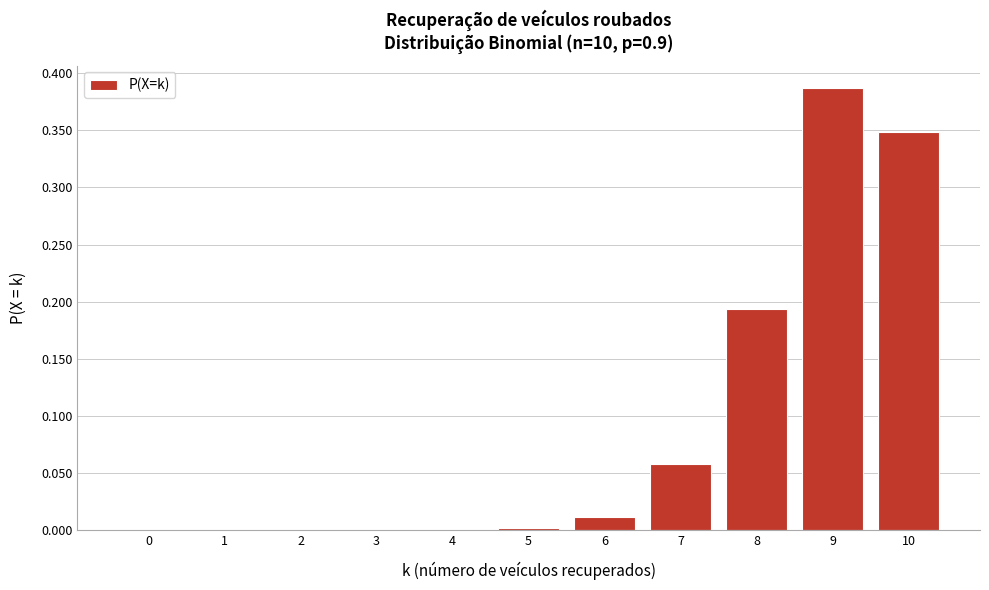

Which label corresponds to the largest value in the chart?

9